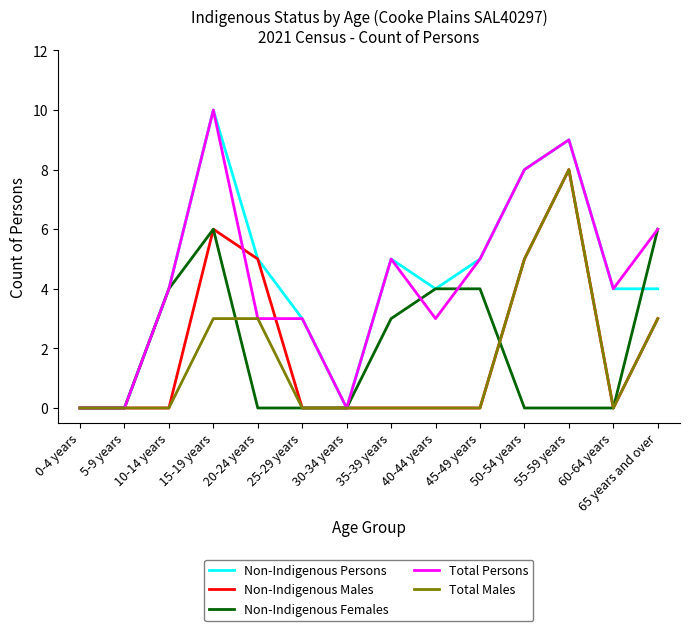

Count the Total Persons values in the range 3 to 6.

8